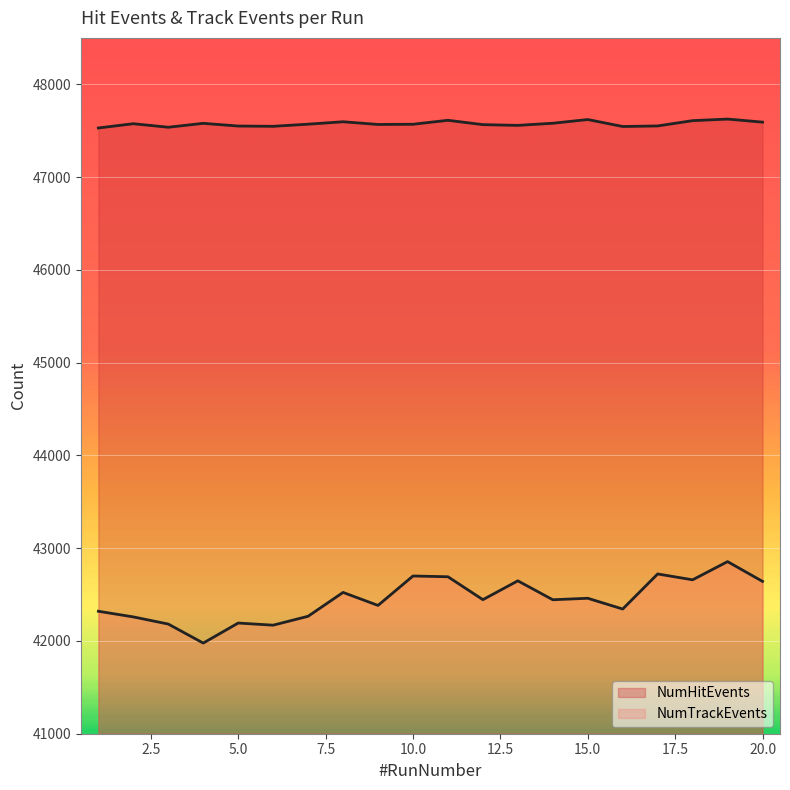

At which category is the sum across all series the highest?

19